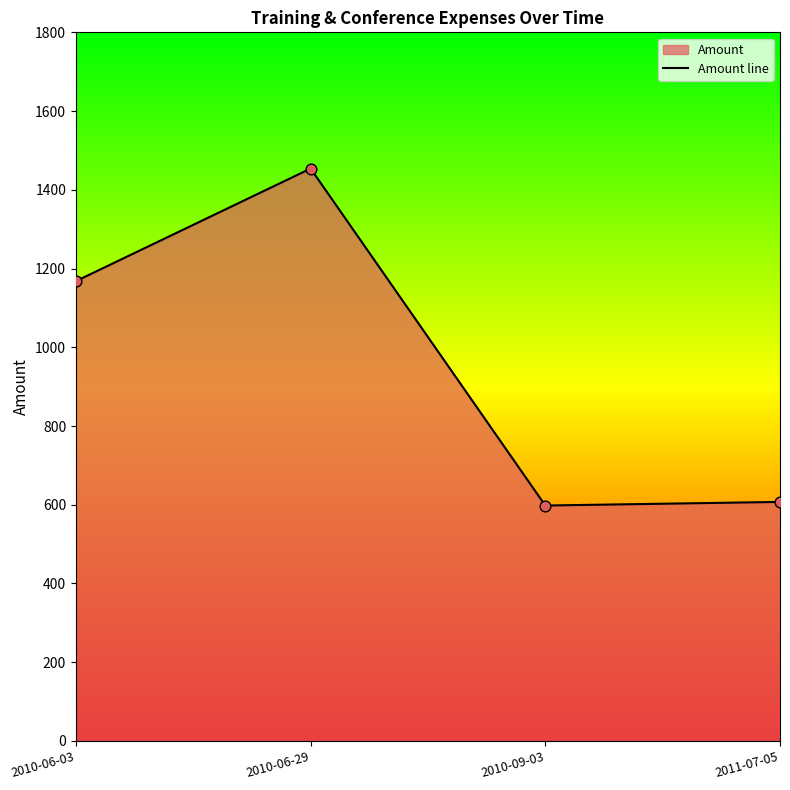

Approximately how many times larger is the value at 2010-09-03 compared to 2010-06-03?

0.5